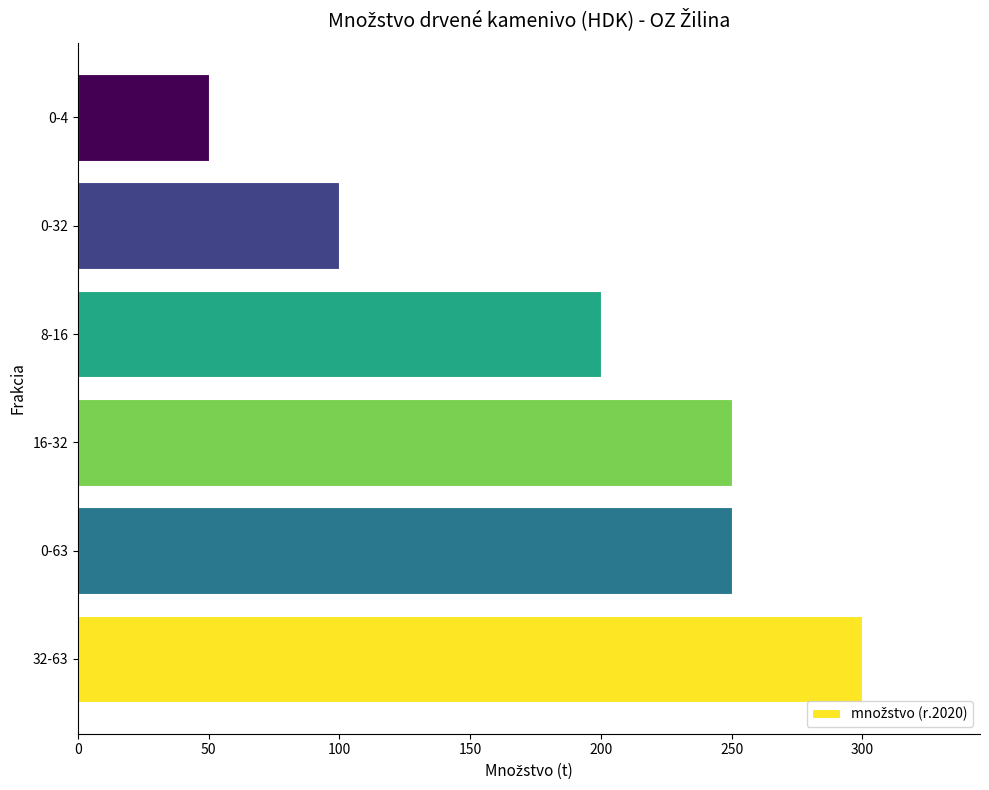

What is the sum of all values?

1150